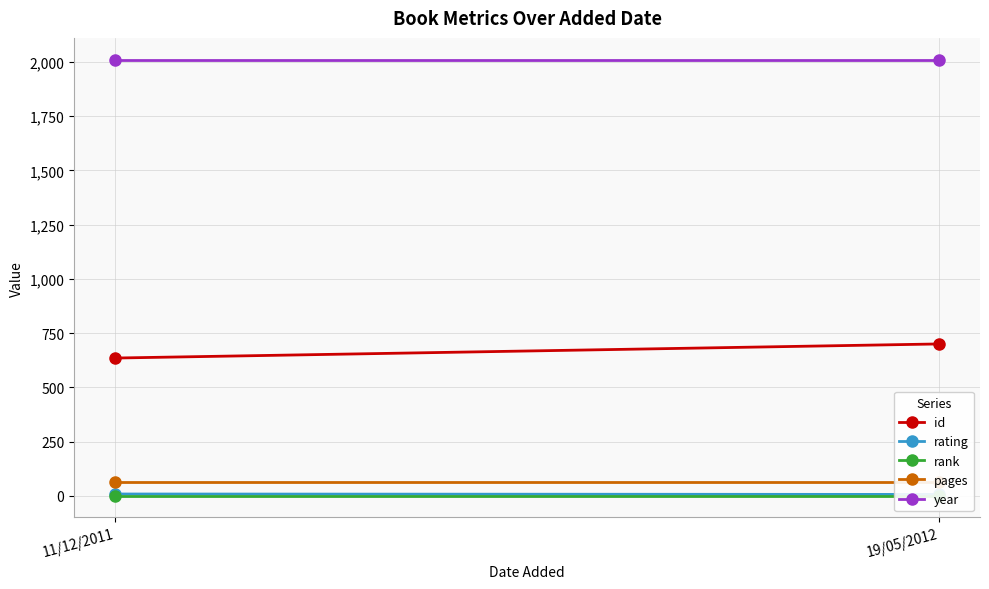

The value of pages at 11/12/2011 is 64. True or false?

True